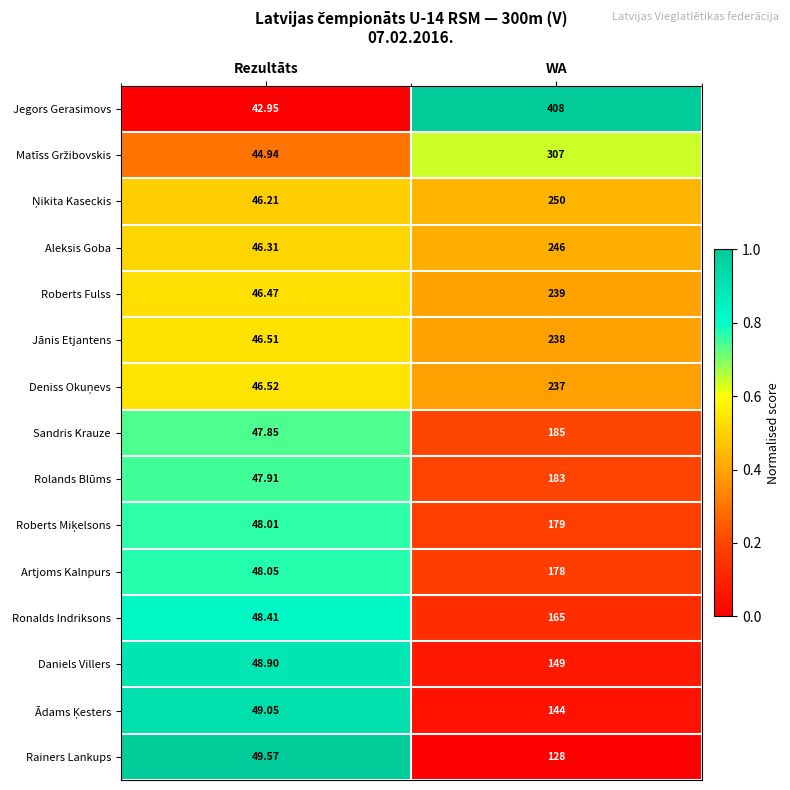

At which label is Ronalds Indriksons closest to 106?

Rezultāts